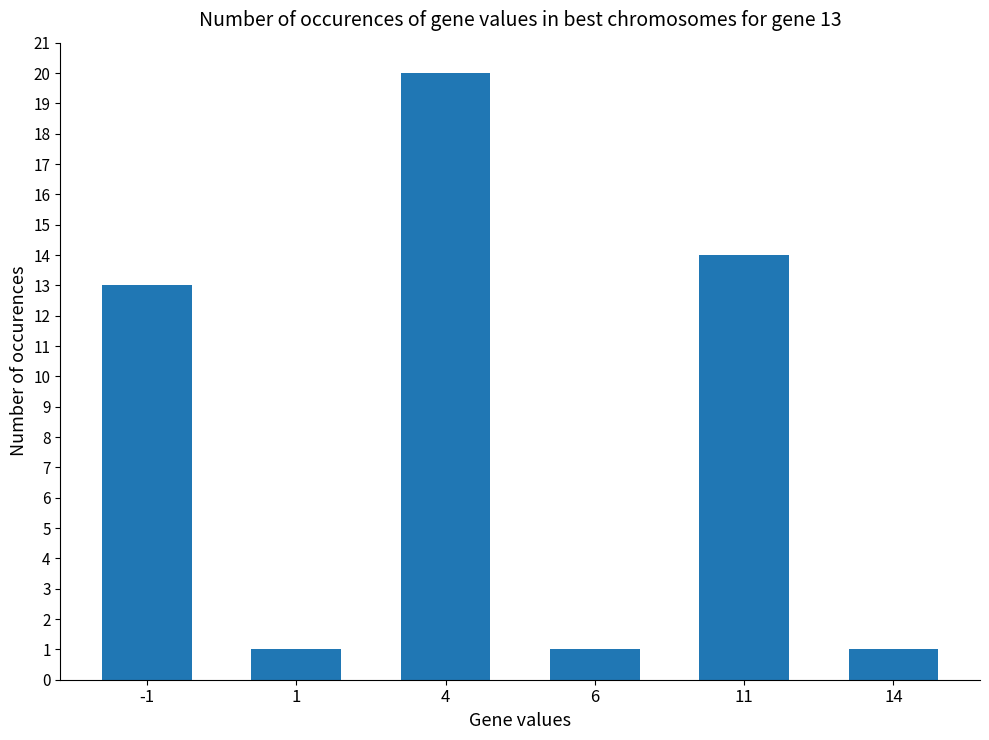

What is the greatest value displayed?

20